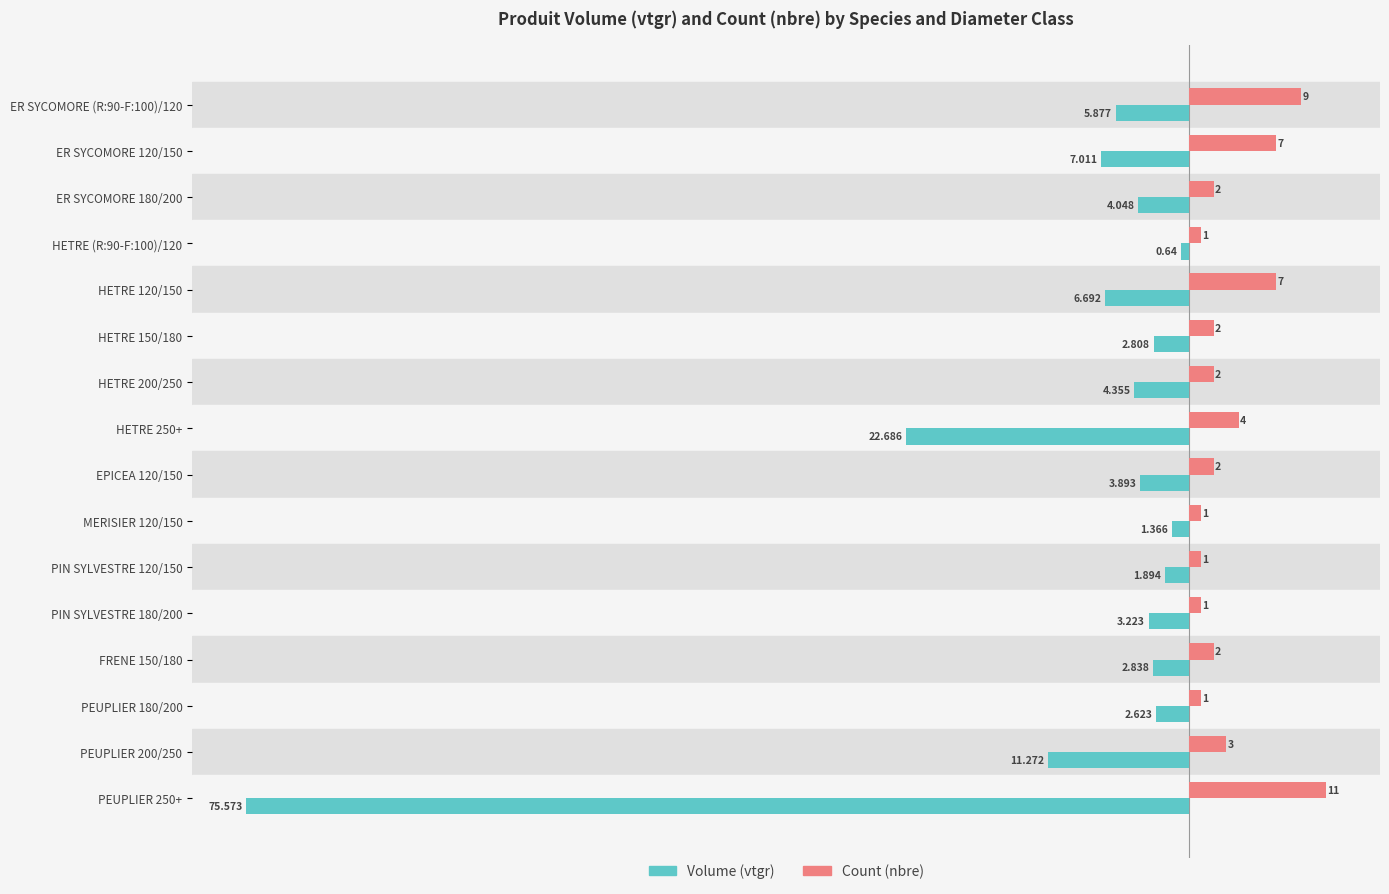

At which category is the sum across all series the highest?

ER SYCOMORE (R:90-F:100)/120